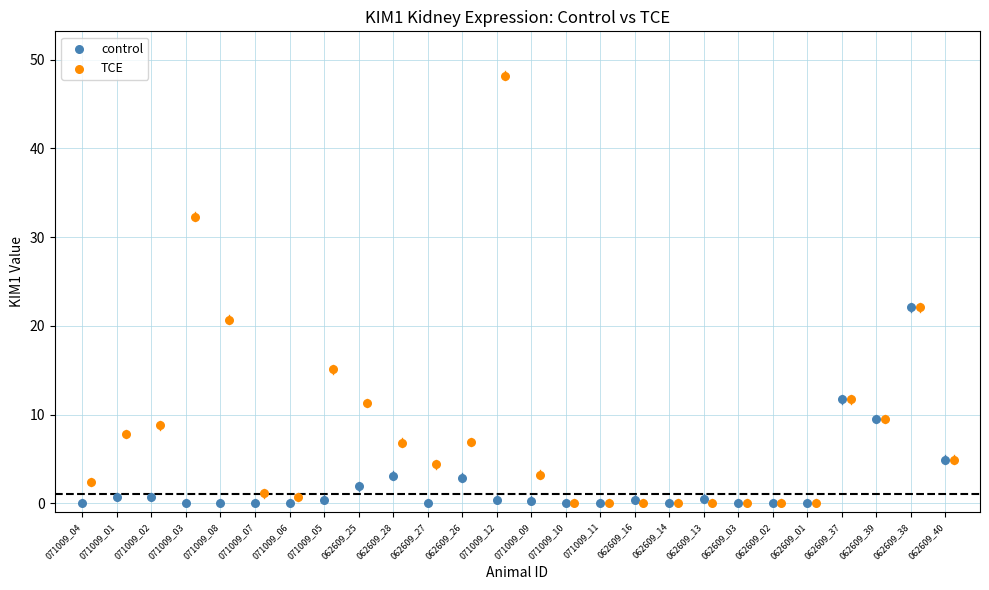

Which series contains the highest Y value?

TCE